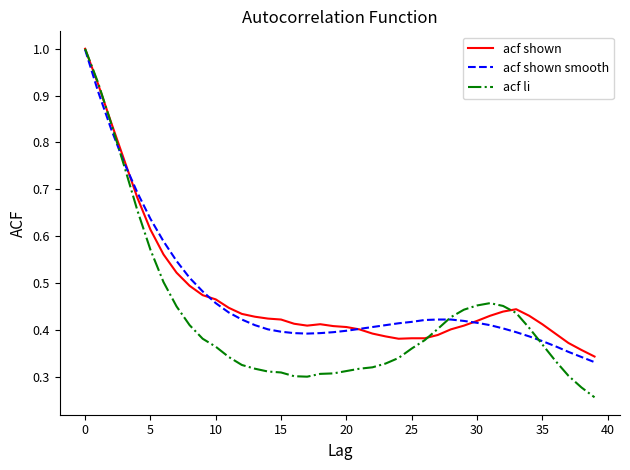

True or false: acf shown smooth and acf shown intersect in this chart.

True